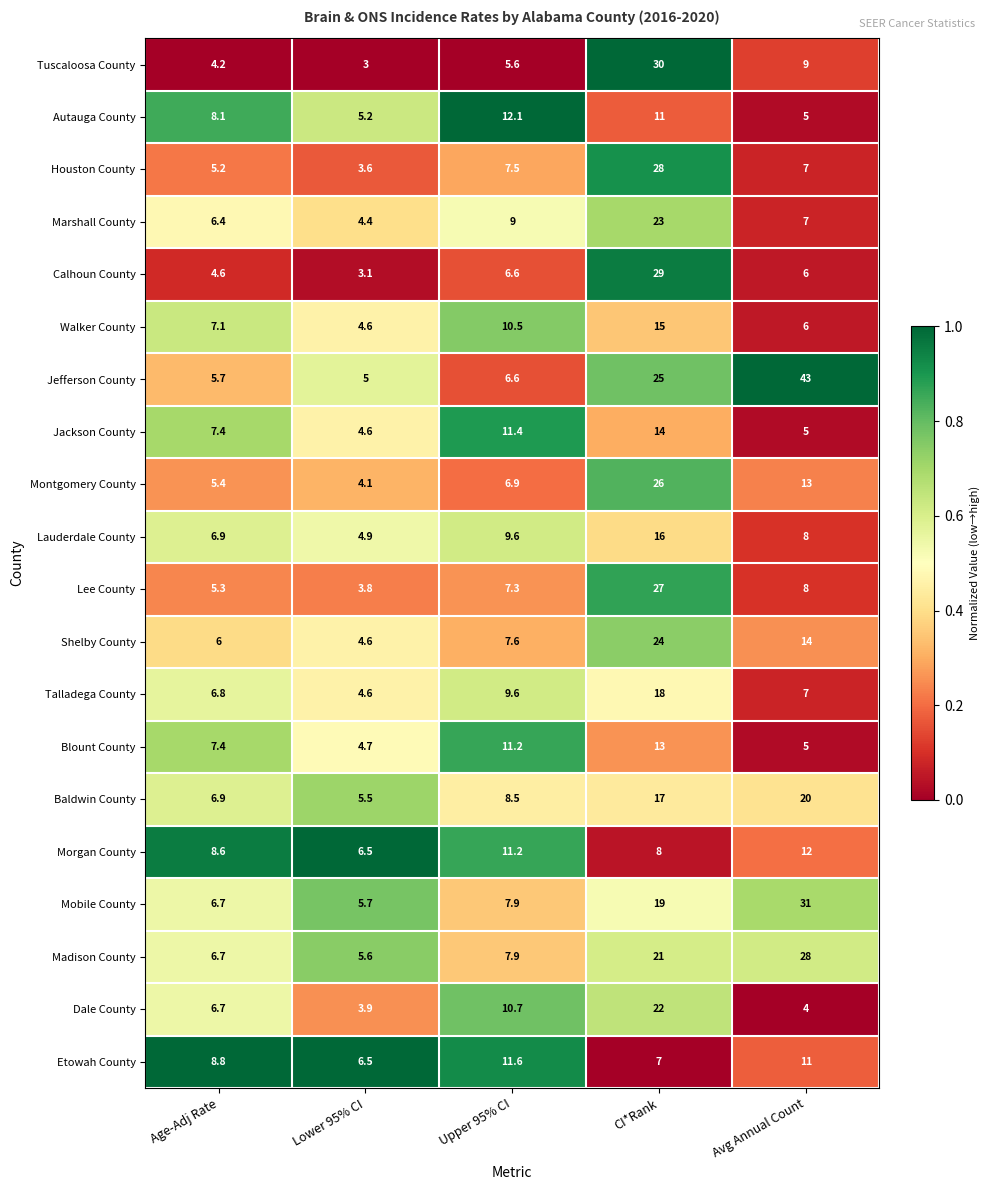

How many distinct data groups are displayed?

20